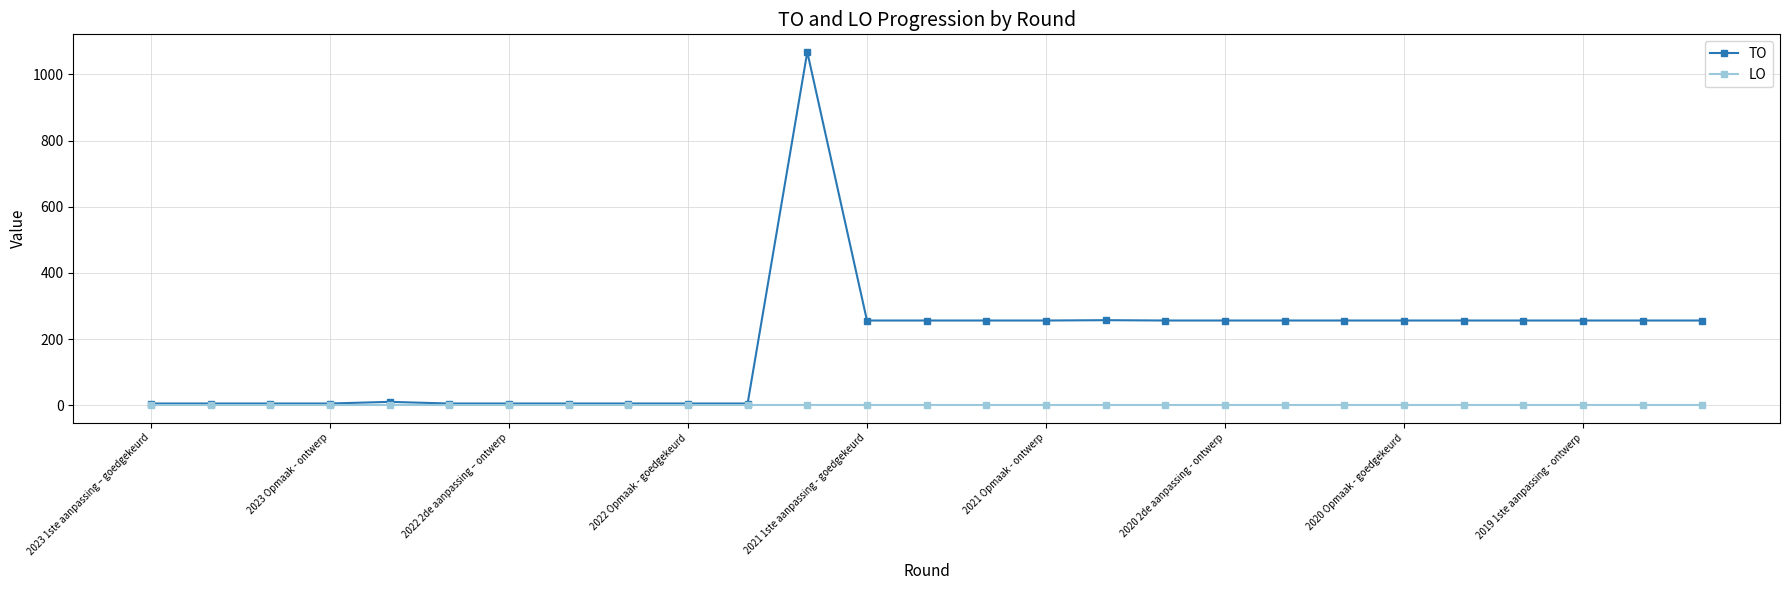

Rank the series by their maximum value, from lowest to highest.

LO, TO